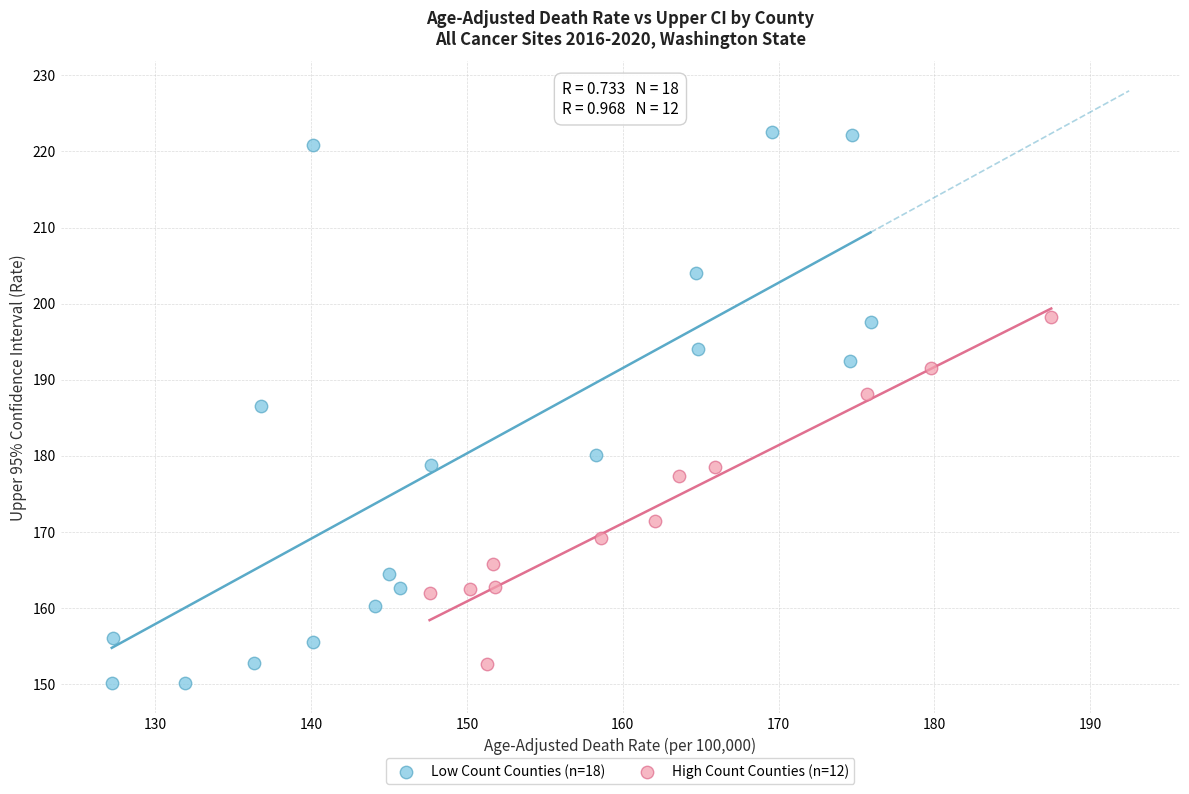

Which series has the widest spread of Y values?

Low Count Counties (n=18)